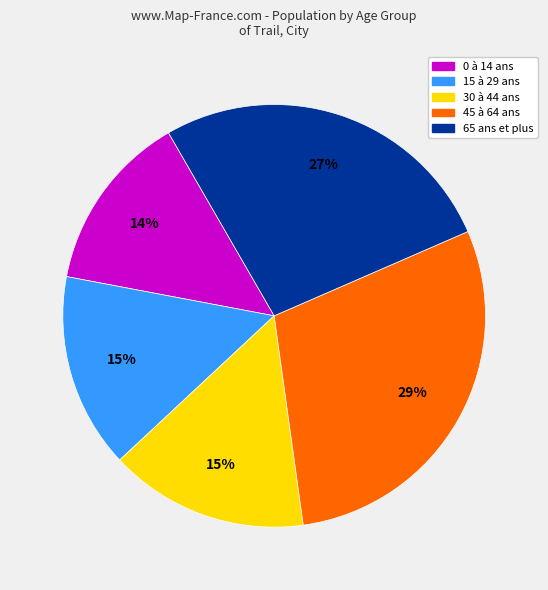

Is there any slice that represents more than half of the pie?

No